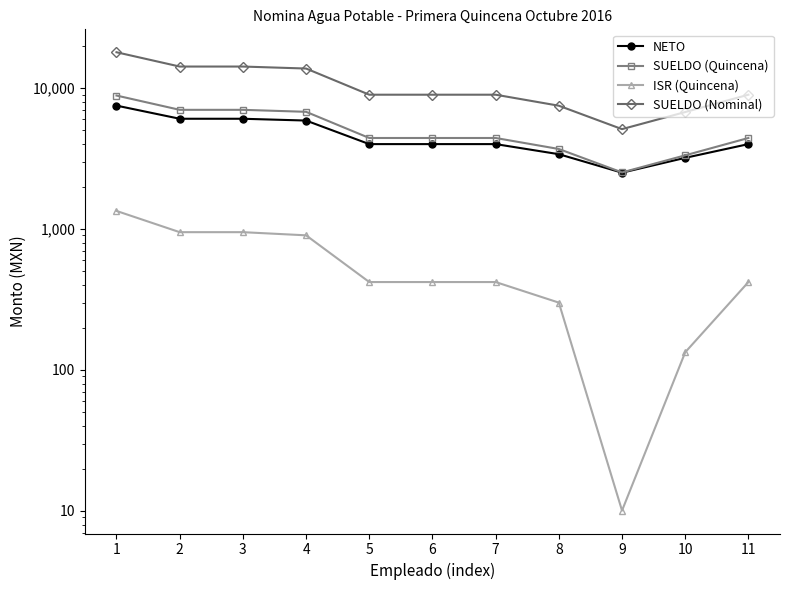

Which category has the highest value in the ISR (Quincena) series?

1